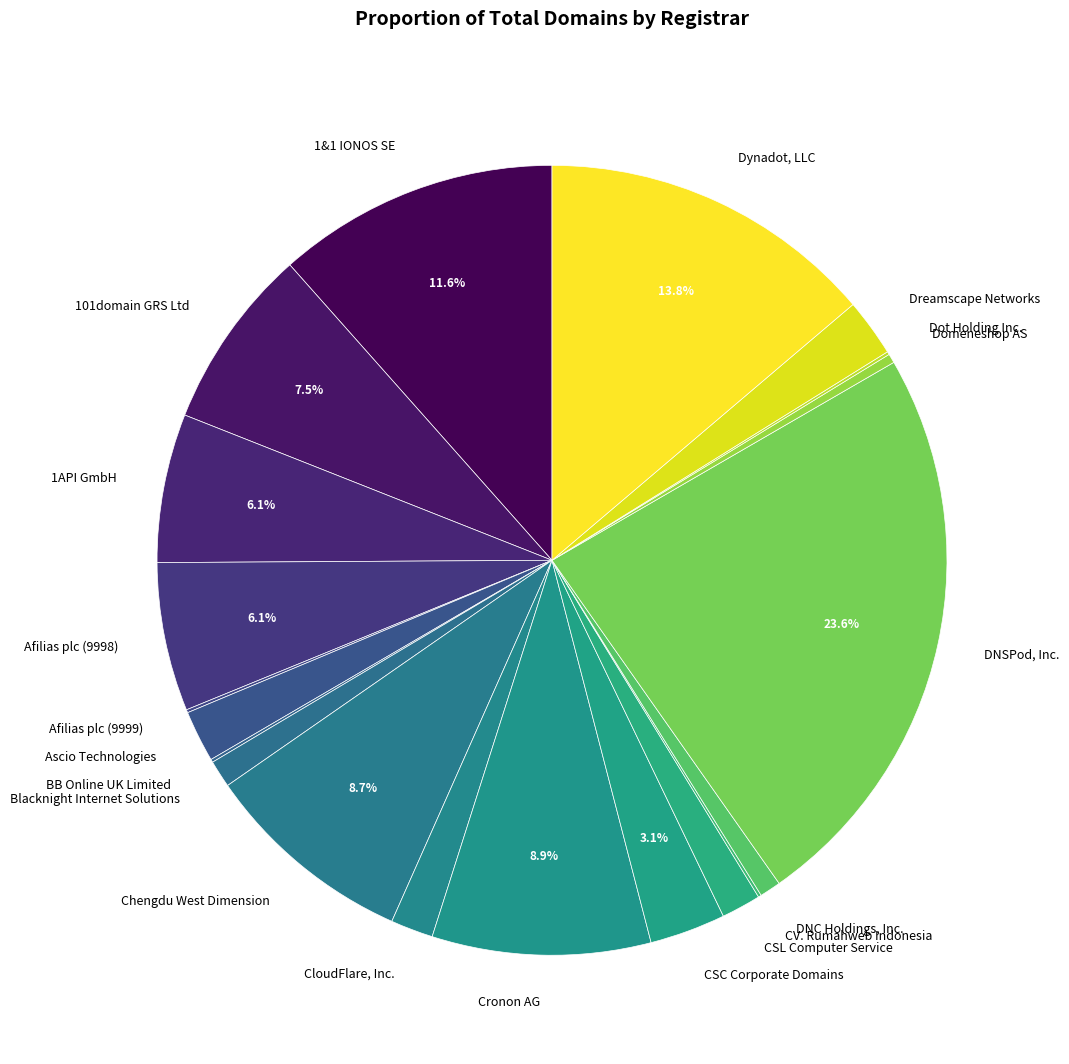

Which category has the biggest portion of the pie?

DNSPod, Inc.